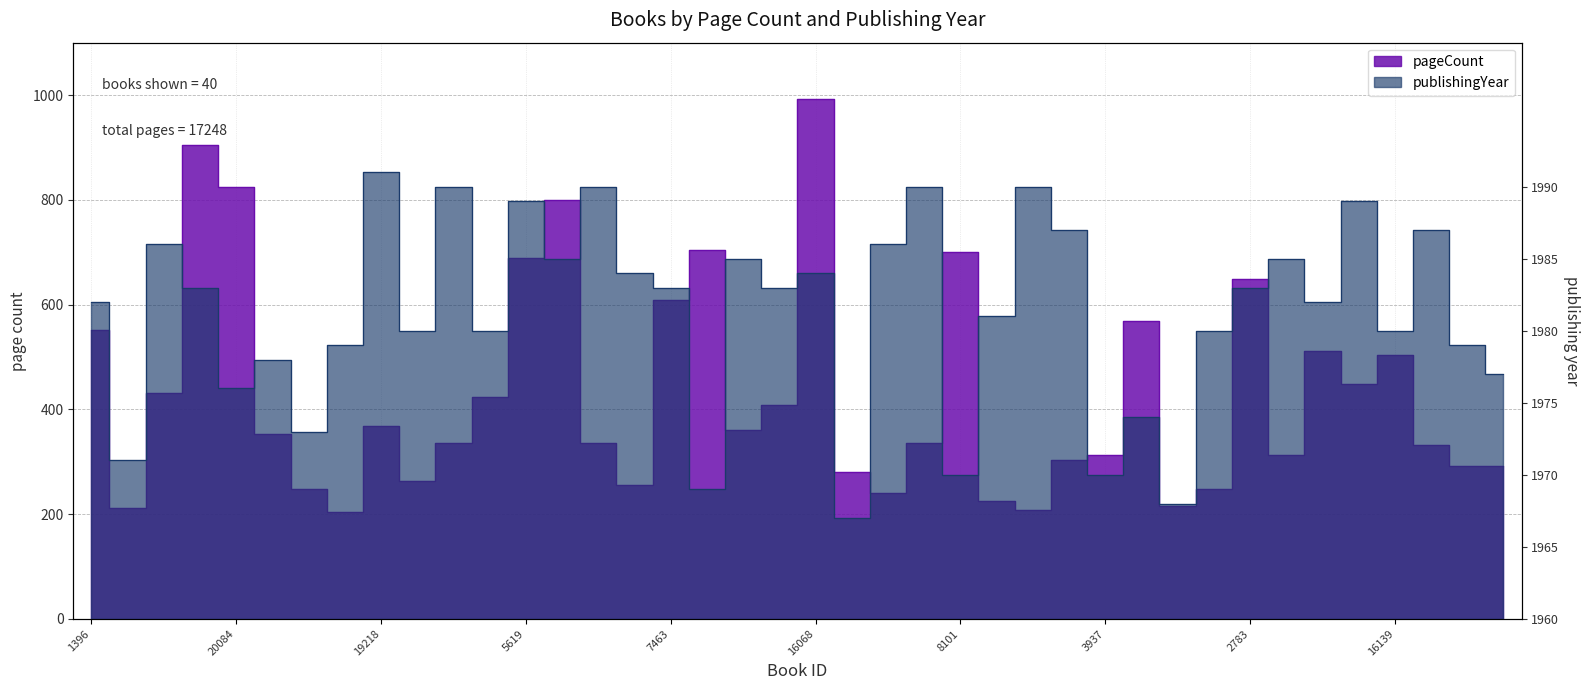

At which category does publishingYear reach its first local valley?

5593